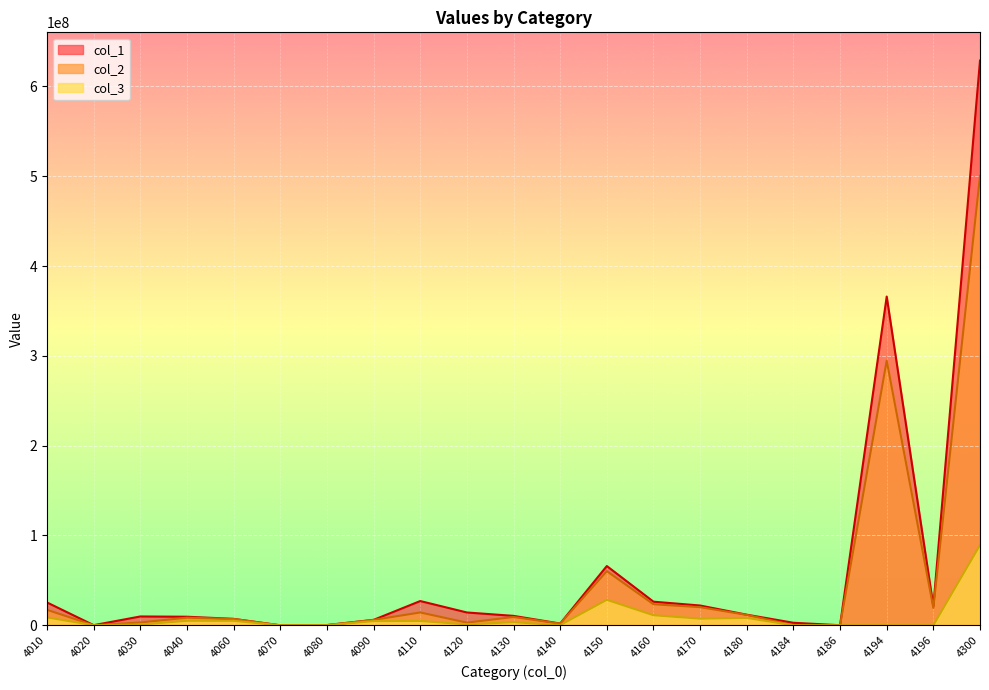

Does the chart display data point markers on the line(s)?

No